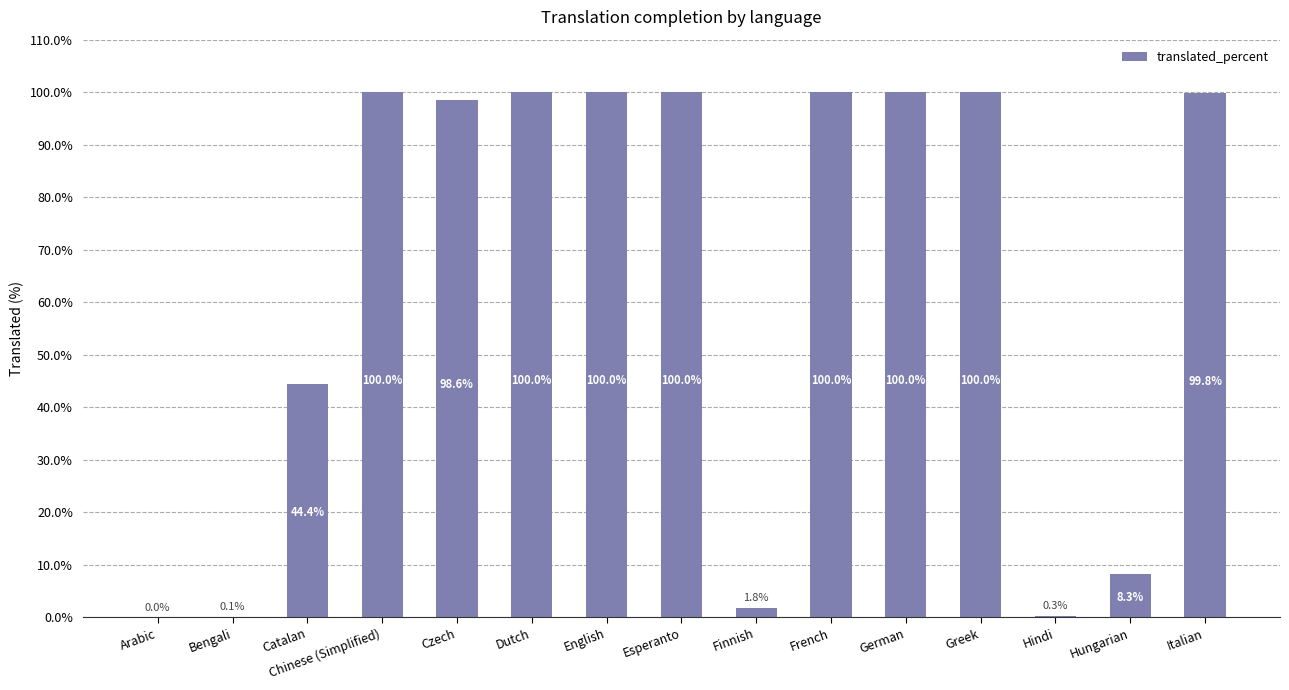

What is the sum of the values at Arabic and Hungarian?

8.3